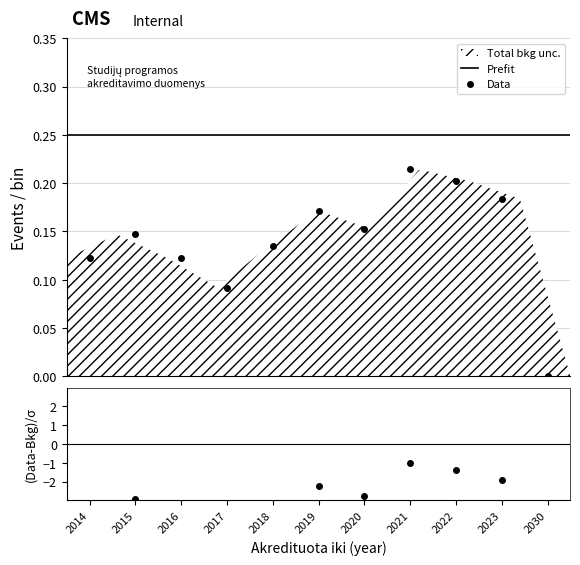

What is the value of the 6th point from the left?

0.2